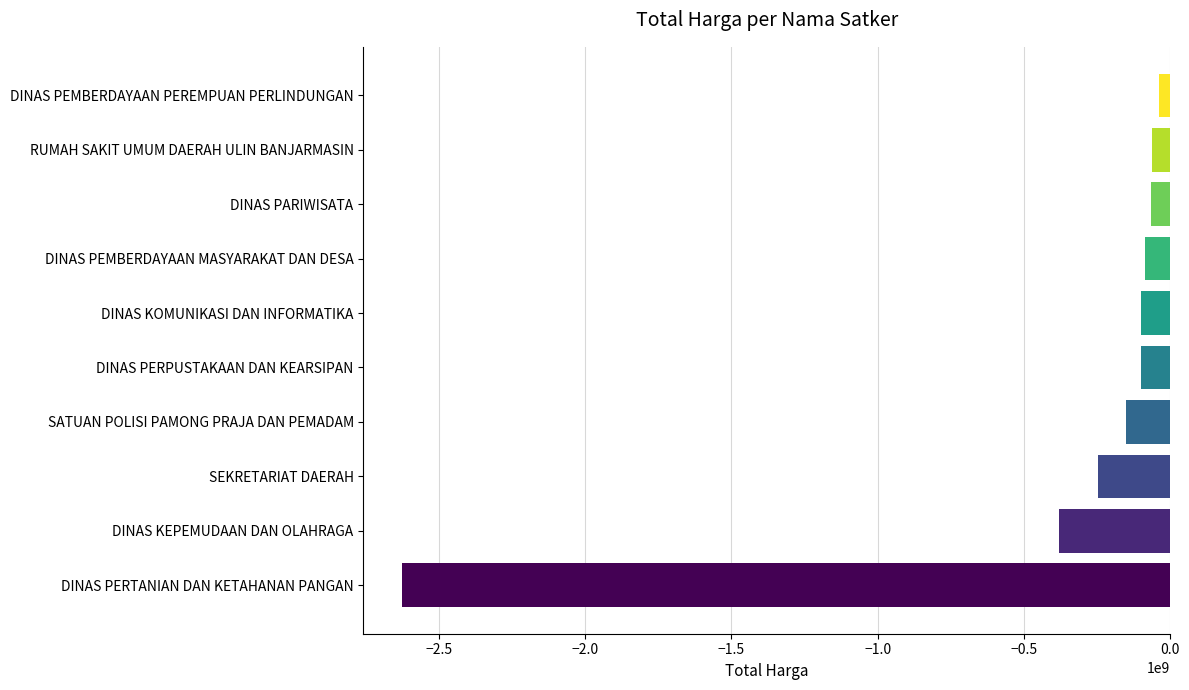

Which category has the highest value across all series?

DINAS PEMBERDAYAAN PEREMPUAN PERLINDUNGAN